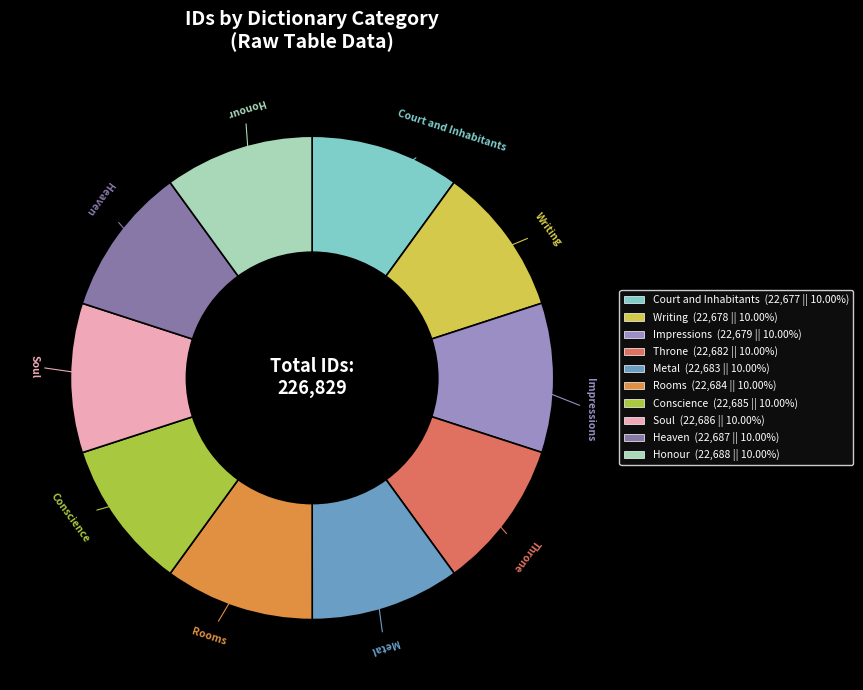

Approximately how many times larger is the value at Impressions compared to Court and Inhabitants?

1.0